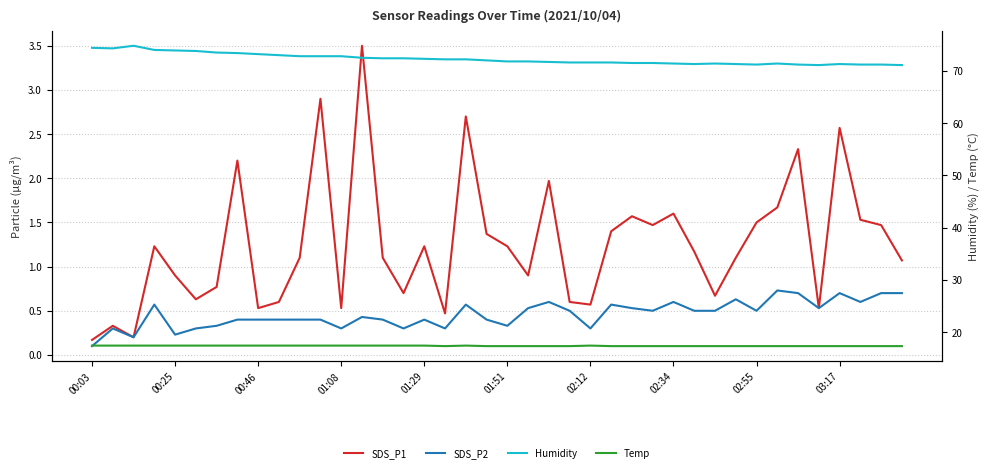

At which category is the sum across all series the highest?

13